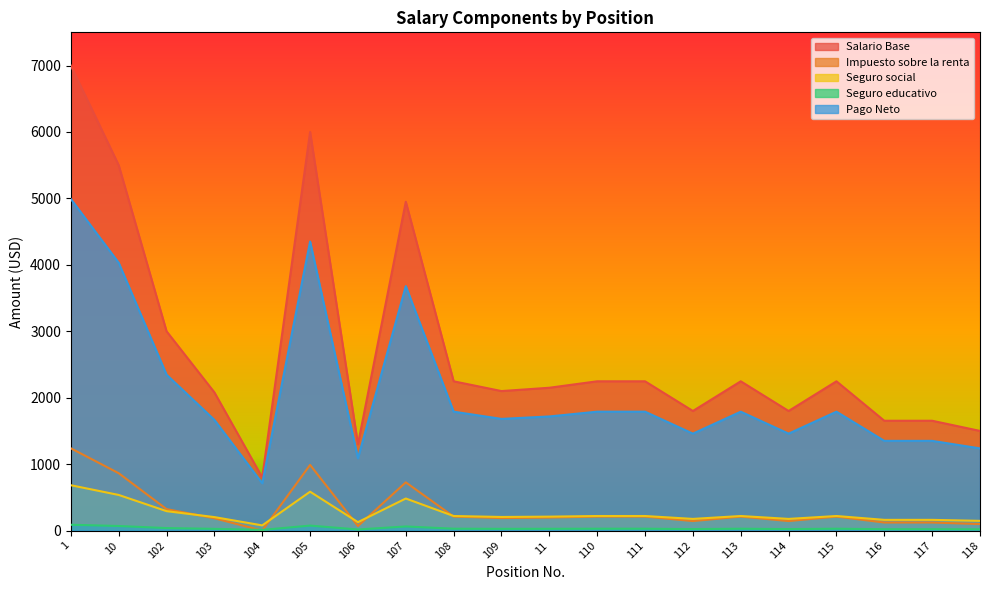

Which series changed the most between 1 and 110?

Salario Base